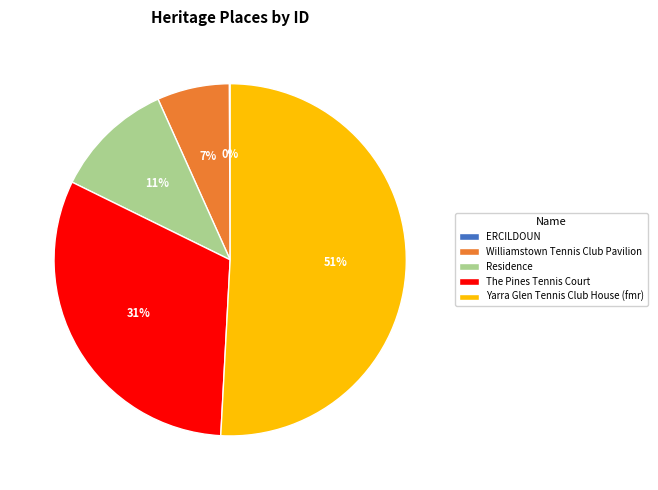

Which slice is the largest?

Yarra Glen Tennis Club House (fmr)